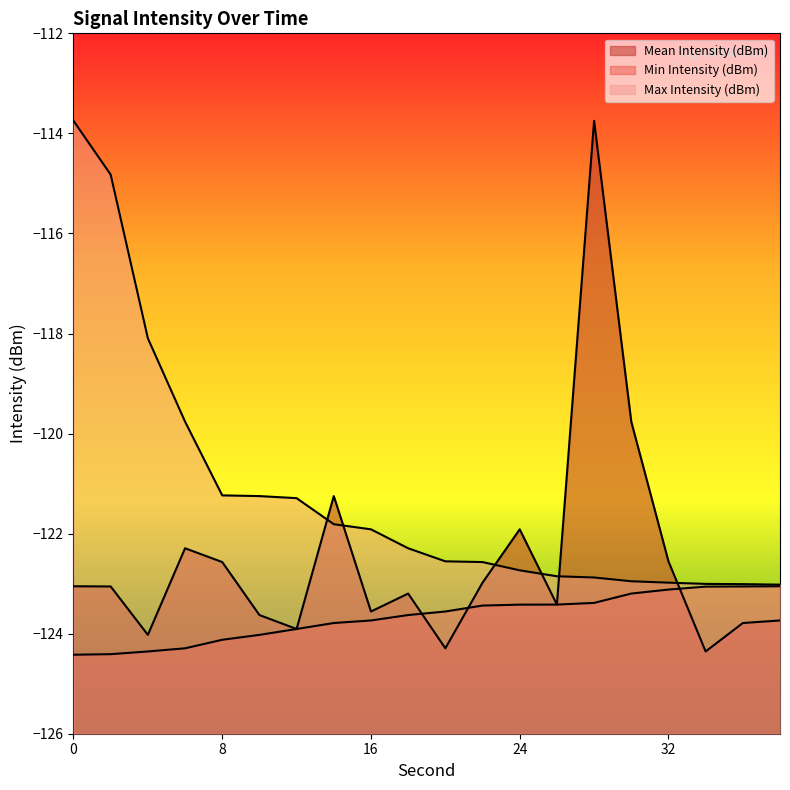

True or false: Max Intensity (dBm) has a value of -122.9 at 28.

True